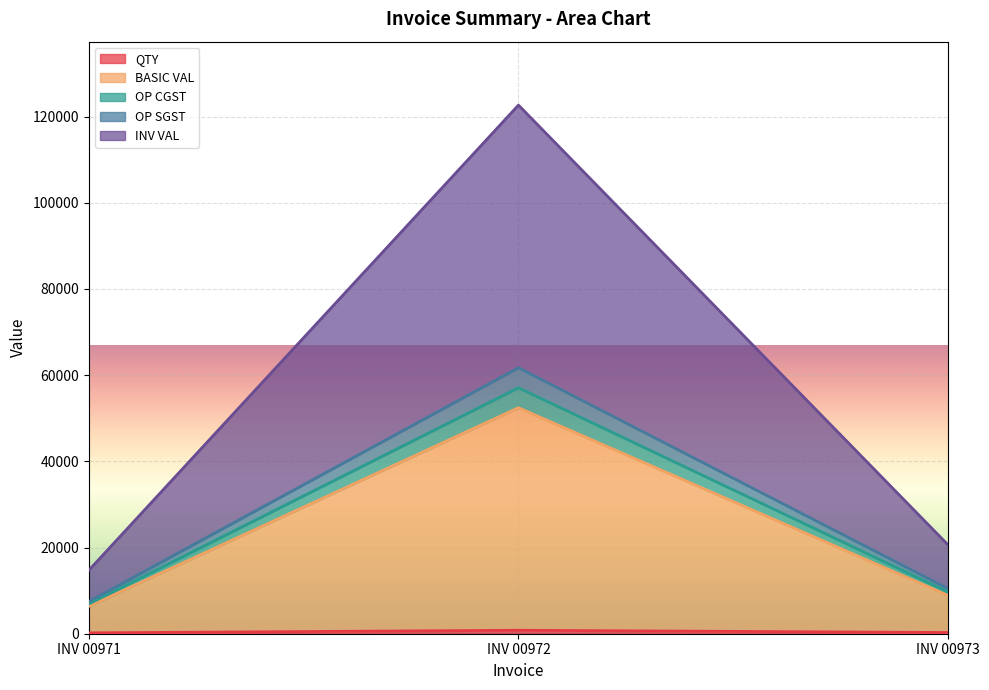

How many lines are shown in the chart?

5